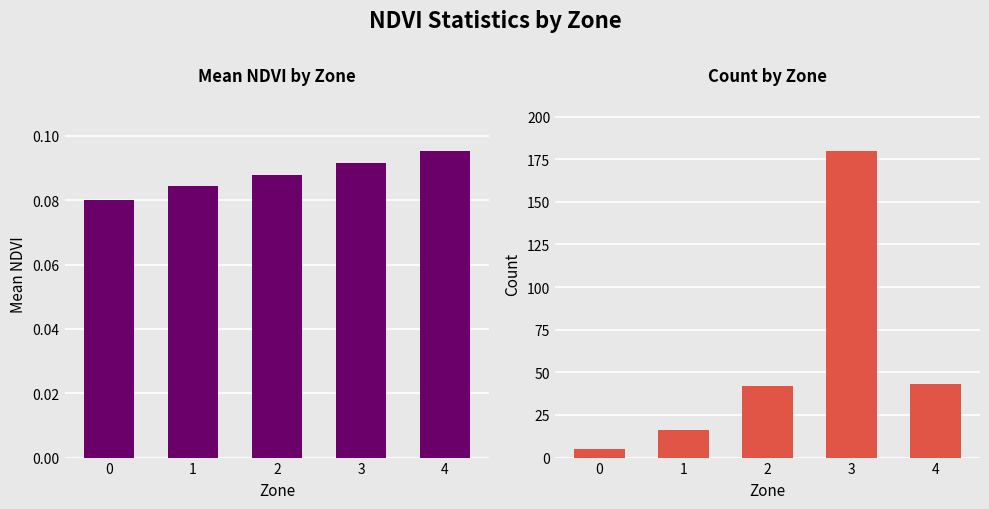

What is the sum of the Count values at 1 and 4?

59.0